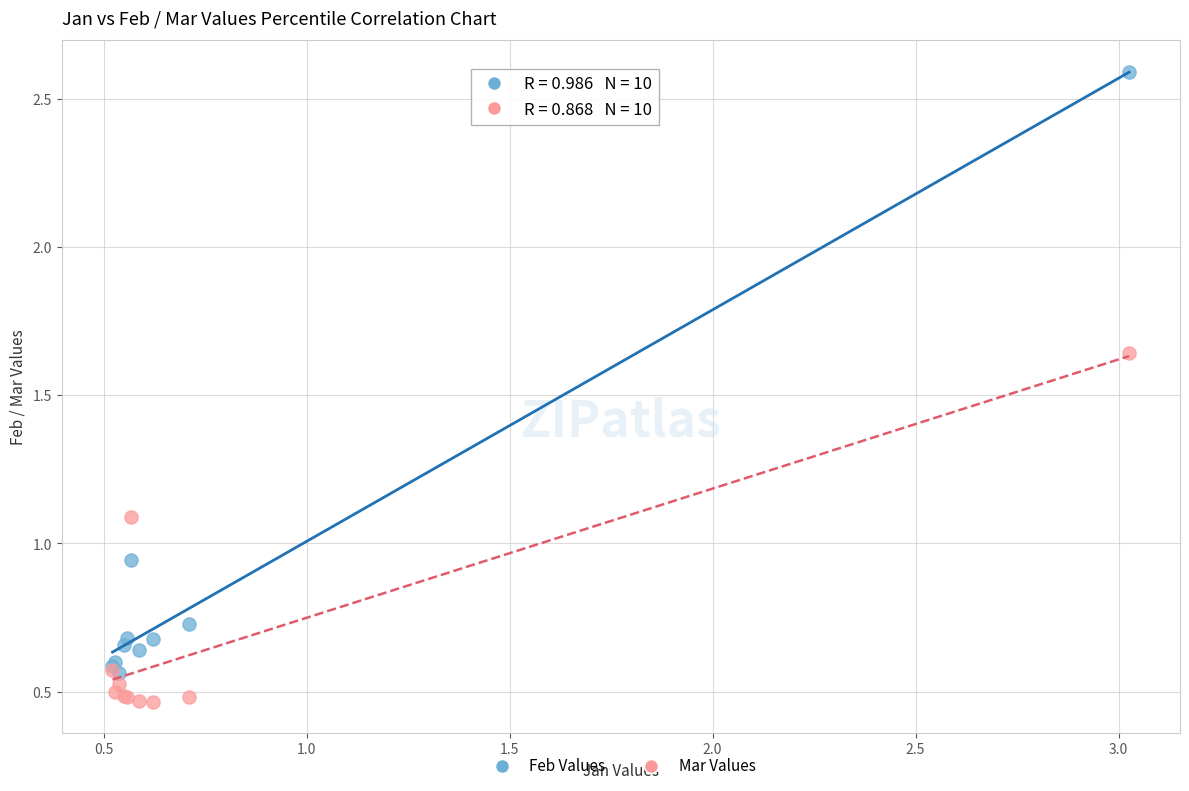

What are all the series names shown in the legend?

Feb Values, Mar Values